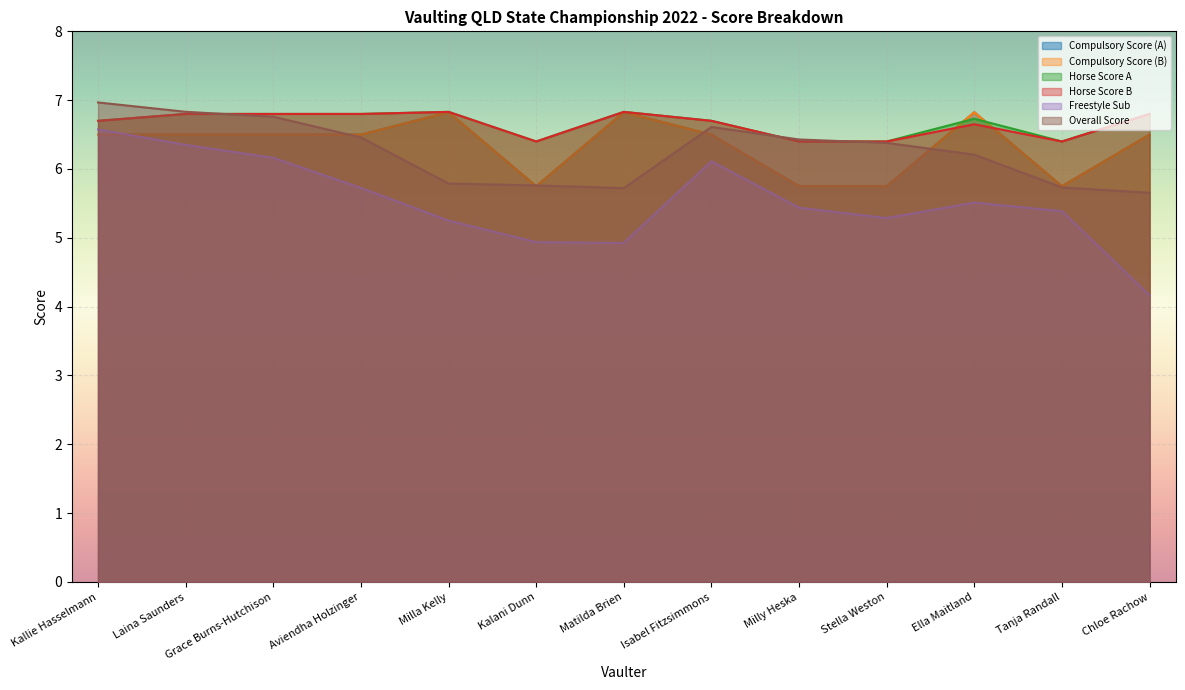

What is the difference between the Horse Score A values at Matilda Brien and Ella Maitland?

0.1